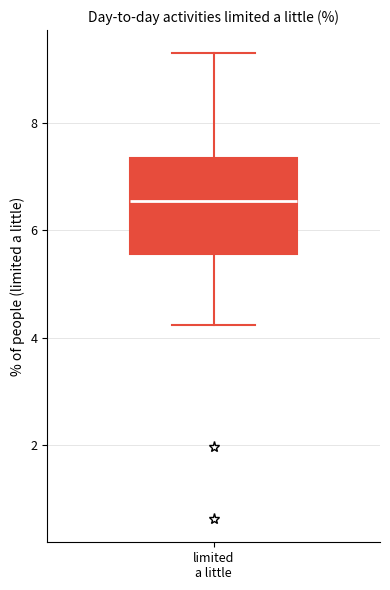

Where is the lower edge of the box for limited a little on the y-axis? The values are not printed on the chart, so give them approximately, as read against the axis.

5.6